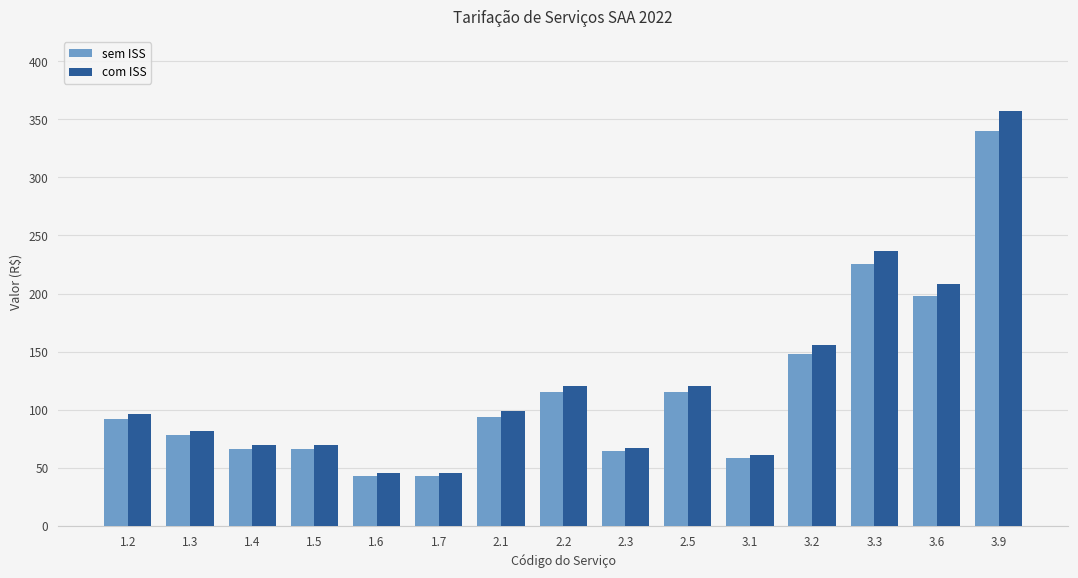

Is the value of sem ISS at 2.1 greater than the value of com ISS at 1.7?

Yes